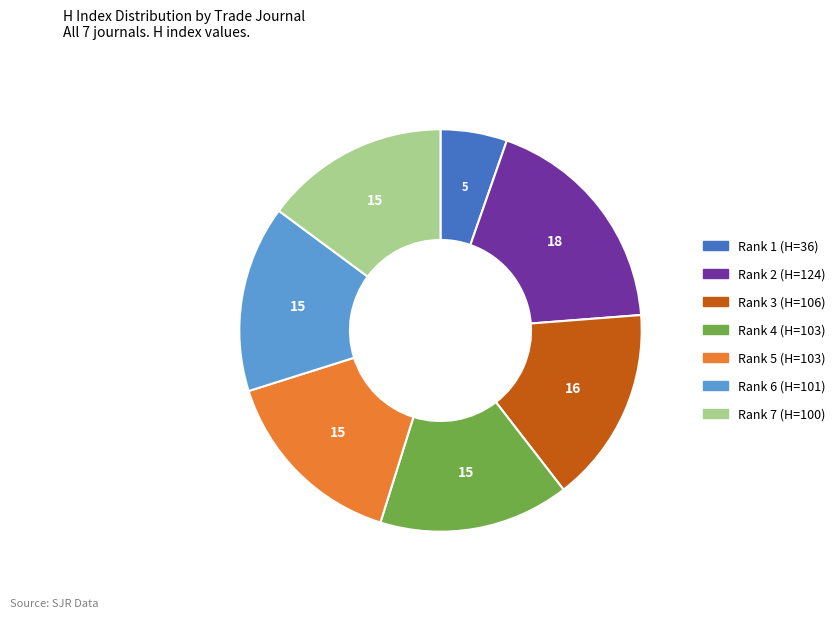

Is there a majority slice in this chart?

No